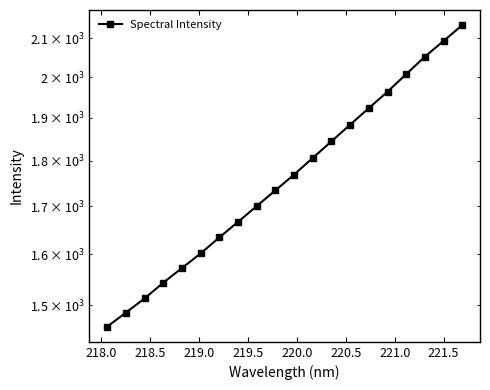

What is the maximum value shown in the chart?

2135.5